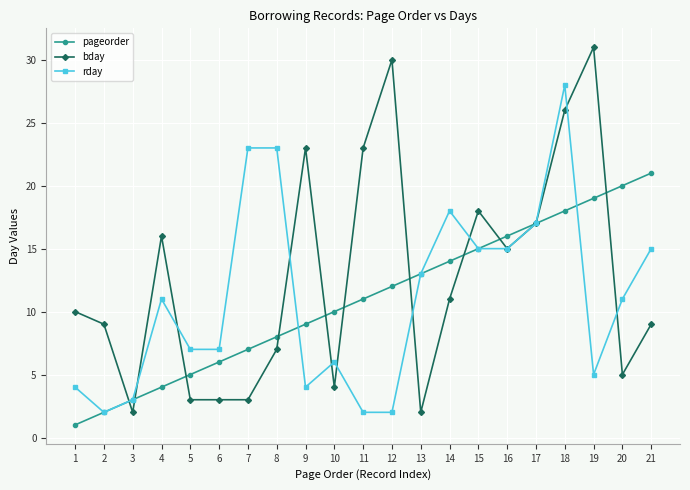

Which series has the widest spread of values?

bday